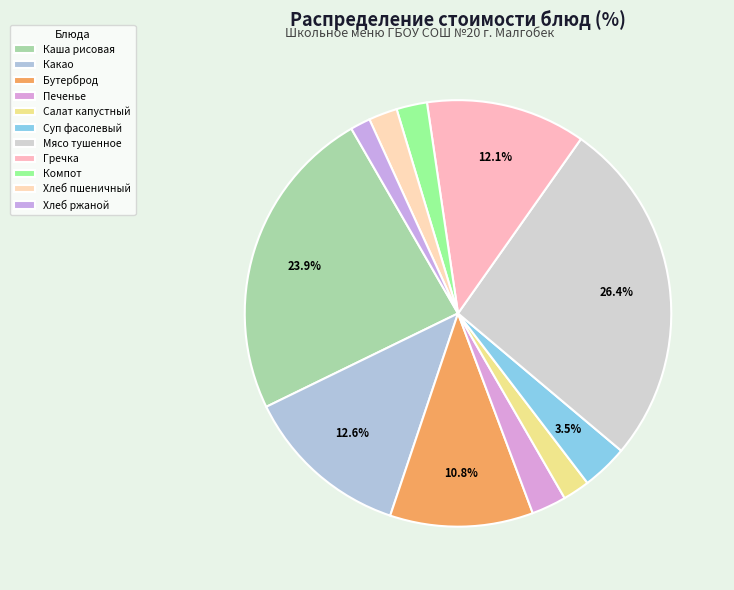

How many segments does this pie chart have?

11